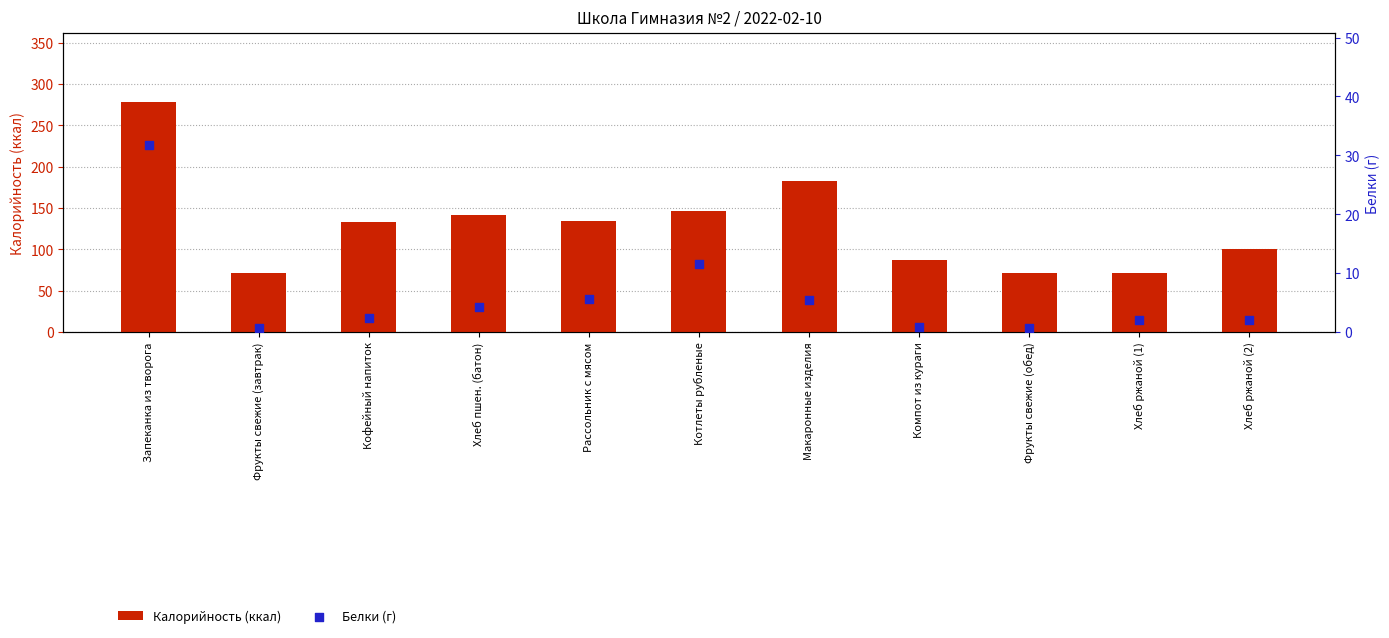

Which series has the widest spread of Y values?

Калорийность (ккал)